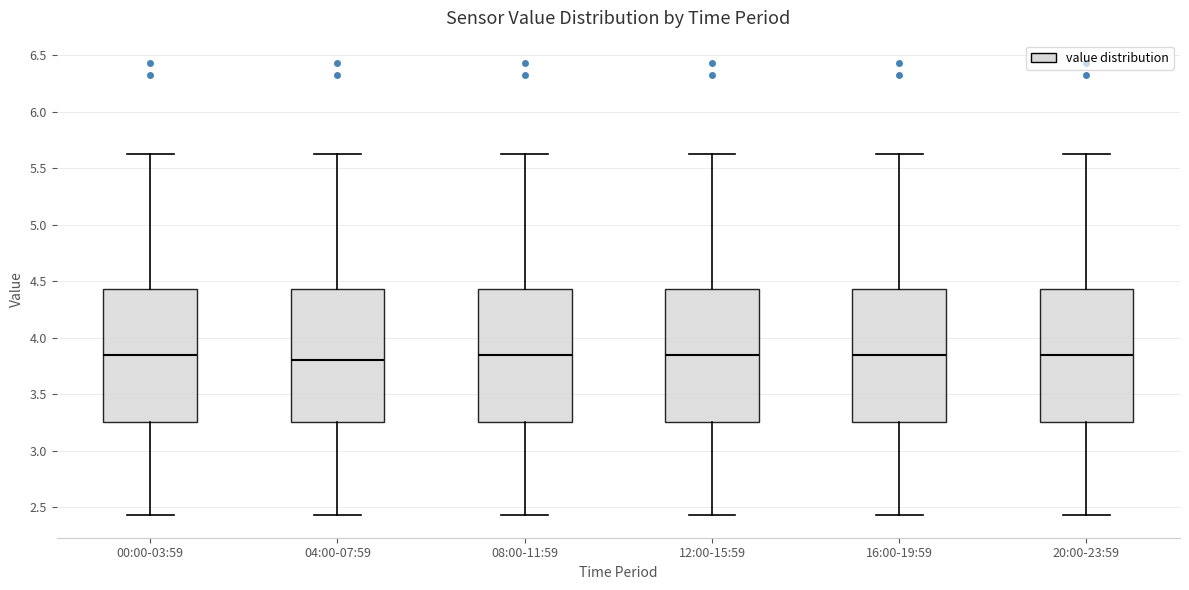

Reading left to right, transcribe this box plot: for each box, give where its median line is, the range the box spans, and where its two whiskers end, as read against the y-axis. The values are not printed on the chart, so give them approximately, as read against the axis.

00:00-03:59: median 3.85, box 3.25 to 4.45, whiskers 2.45 to 5.65
04:00-07:59: median 3.80, box 3.25 to 4.45, whiskers 2.45 to 5.65
08:00-11:59: median 3.85, box 3.25 to 4.45, whiskers 2.45 to 5.65
12:00-15:59: median 3.85, box 3.25 to 4.45, whiskers 2.45 to 5.65
16:00-19:59: median 3.85, box 3.25 to 4.45, whiskers 2.45 to 5.65
20:00-23:59: median 3.85, box 3.25 to 4.45, whiskers 2.45 to 5.65